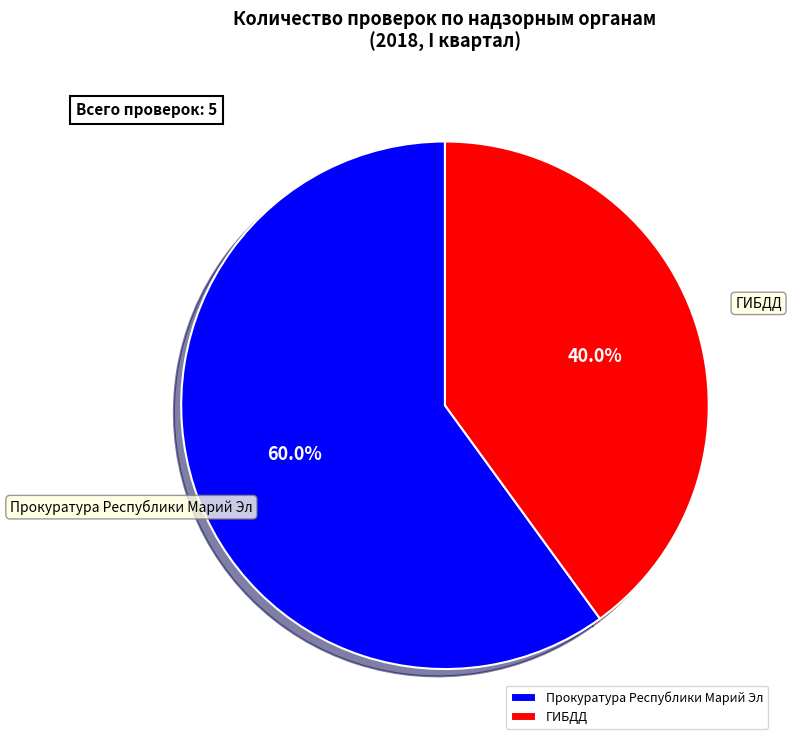

What portion of the pie excludes ГИБДД?

60.0%